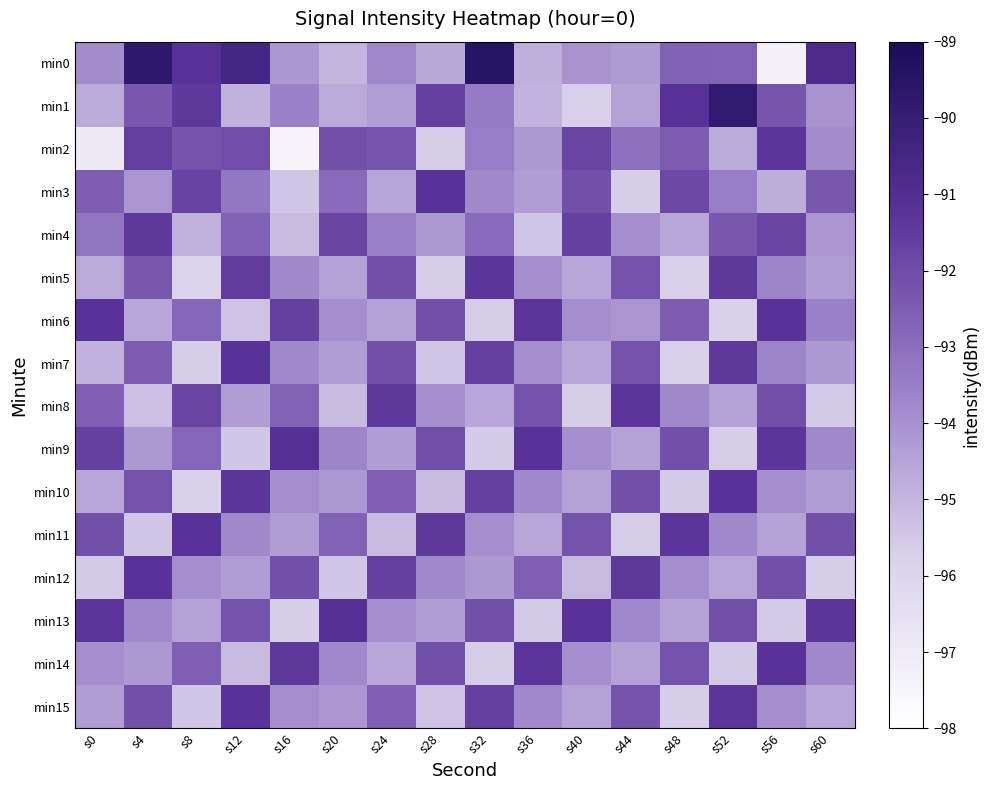

Between s40 and s36, which is larger?

s40